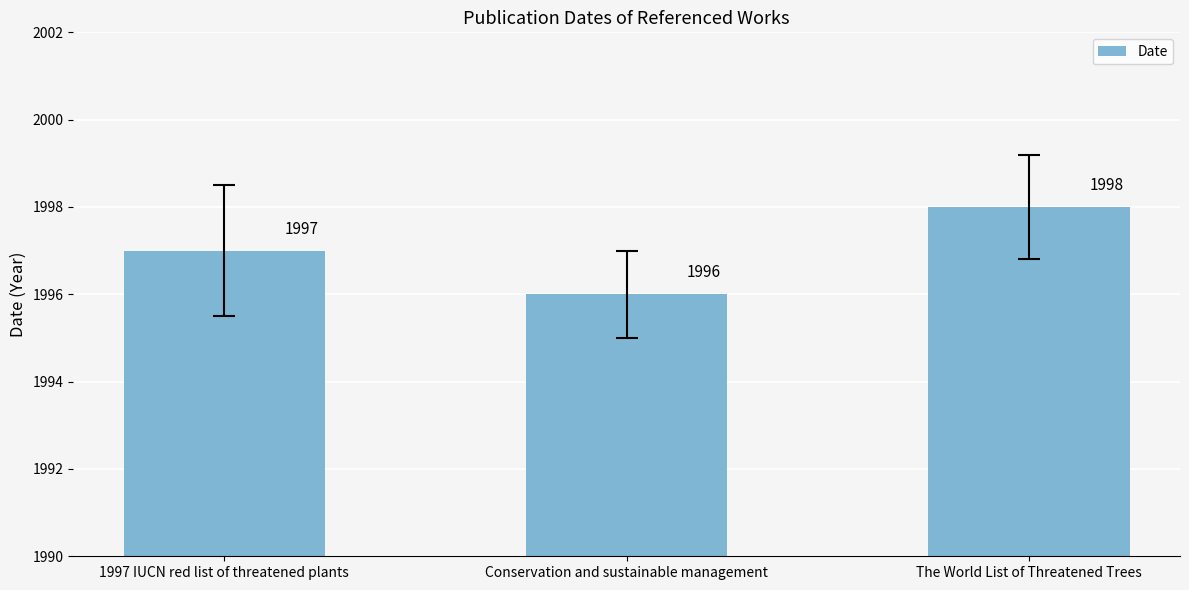

What is the ratio of the value at 1997 IUCN red list of threatened plants to the value at The World List of Threatened Trees?

1.0